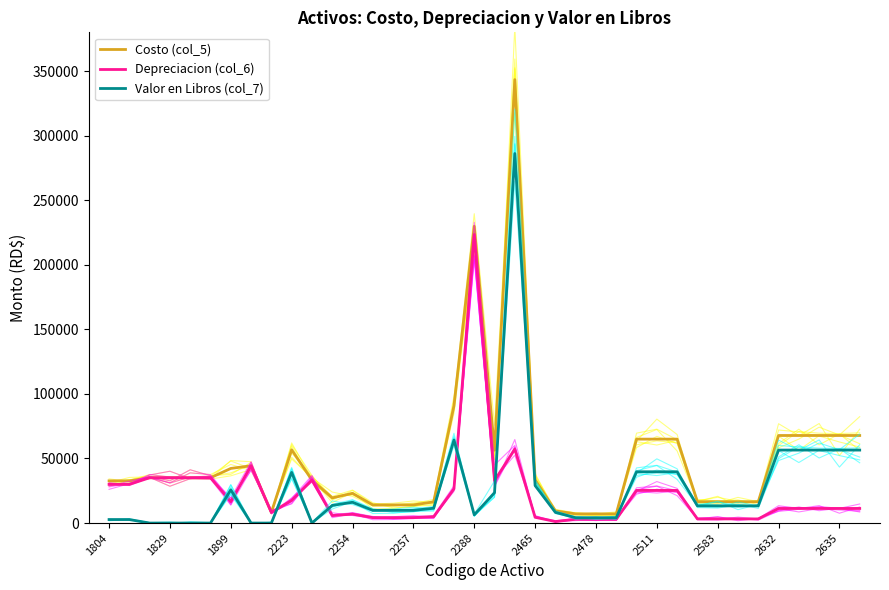

What is the average value of the Valor en Libros (col_7) series?

27003.6